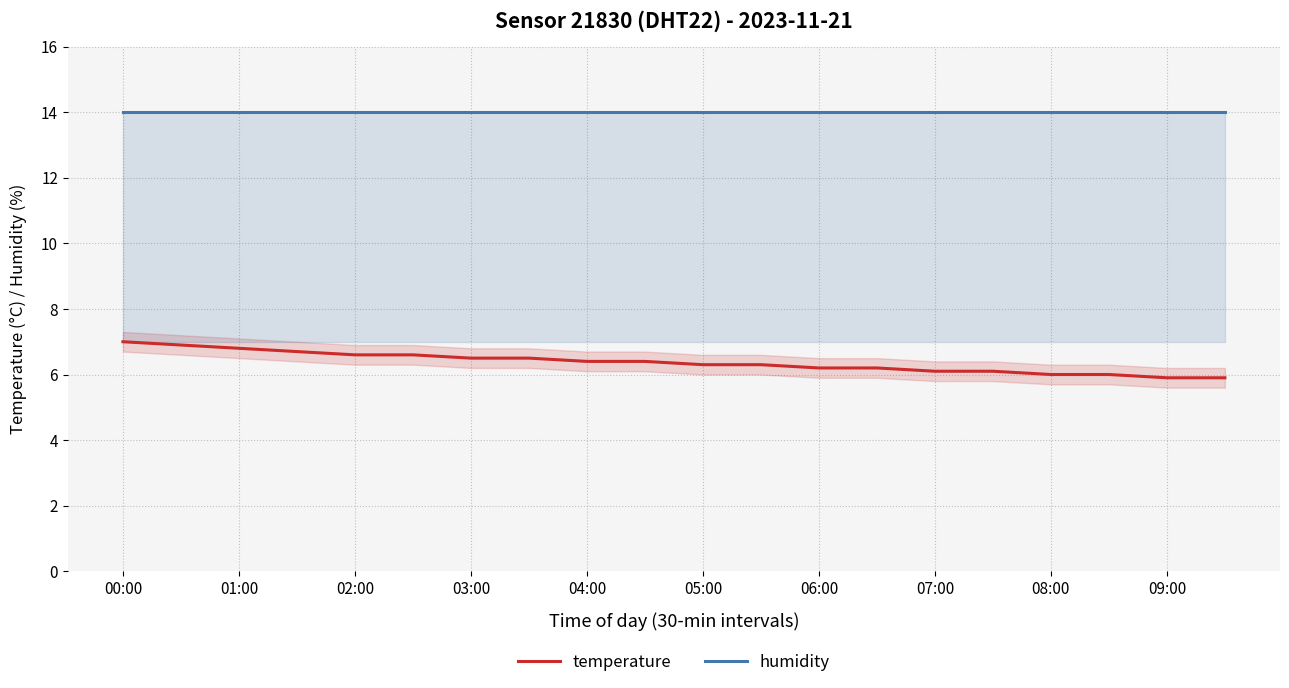

The humidity series shows 23.4 at 03:00. True or false?

False